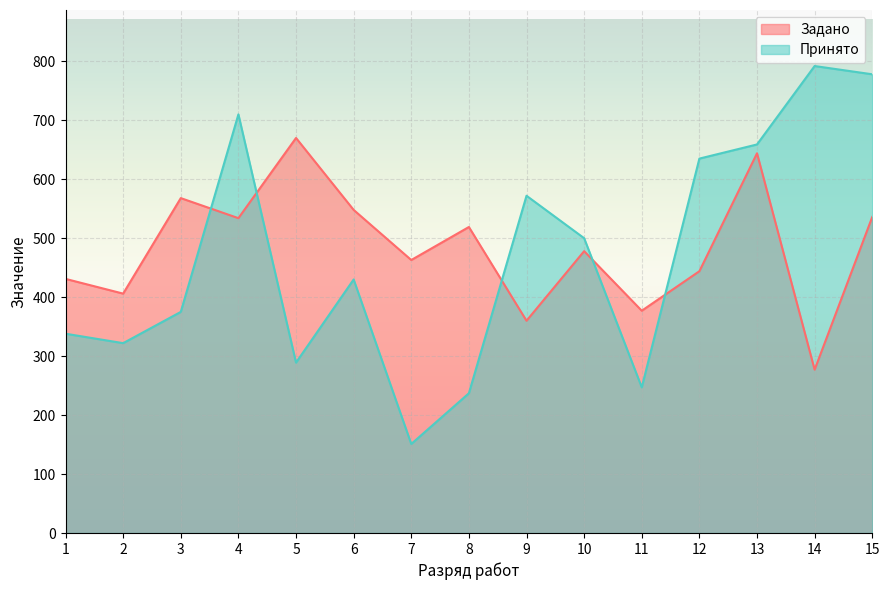

What is the value of the Задано point at the 9th from the left?

360